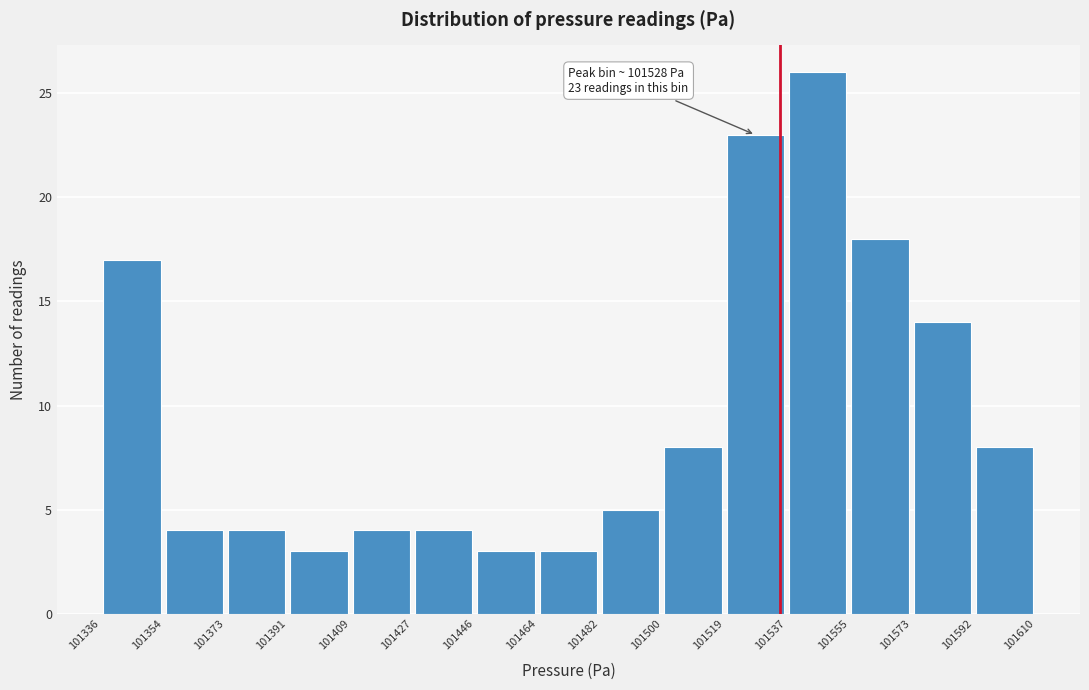

Over which range of the x-axis is the bar tallest?

101537 to 101555